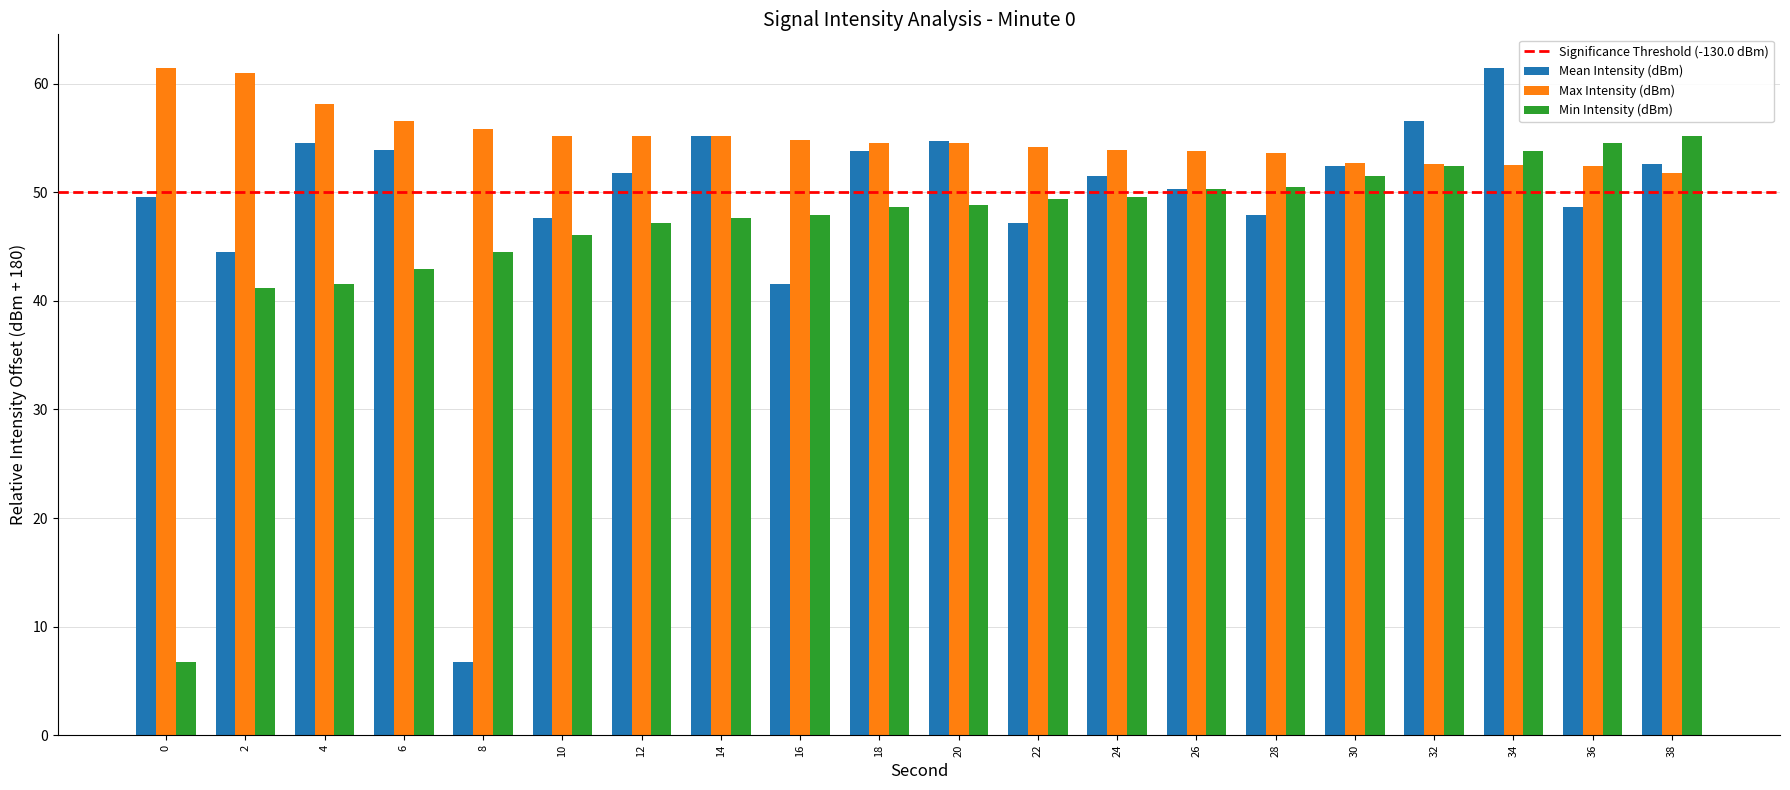

What is the difference between the Max Intensity (dBm) values at 2 and 36?

8.5